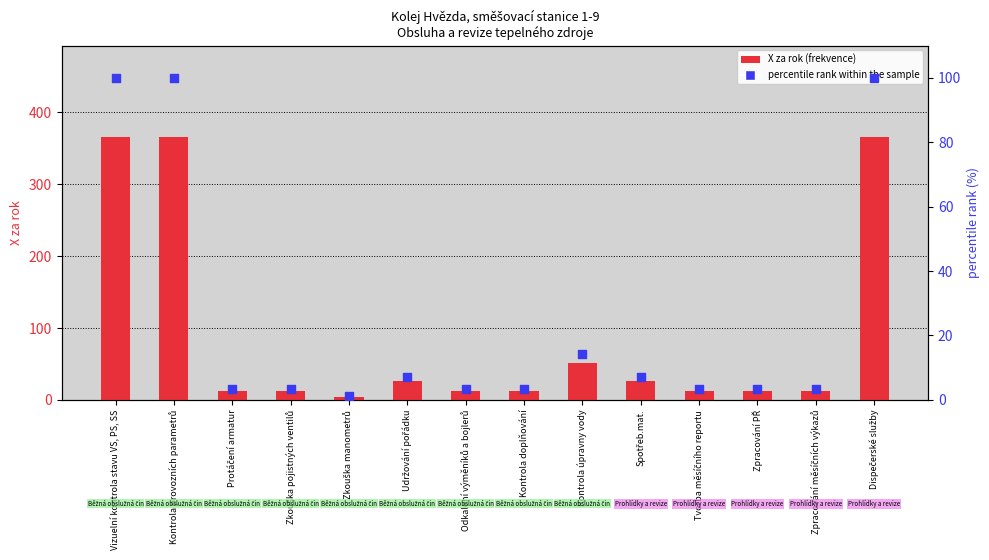

What is the total value across all series at Zkouška manometrů?

5.1